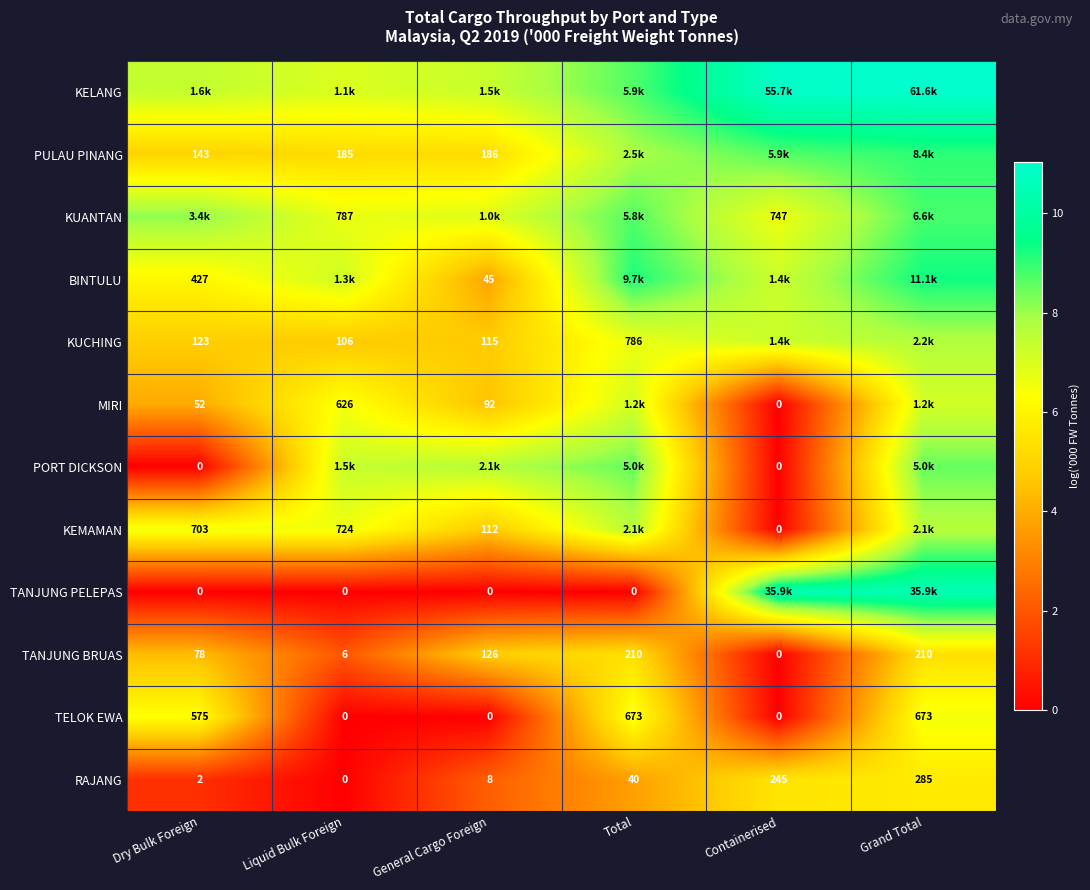

List the labels in order of RAJANG value, smallest first.

Liquid Bulk Foreign, Dry Bulk Foreign, General Cargo Foreign, Total, Containerised, Grand Total